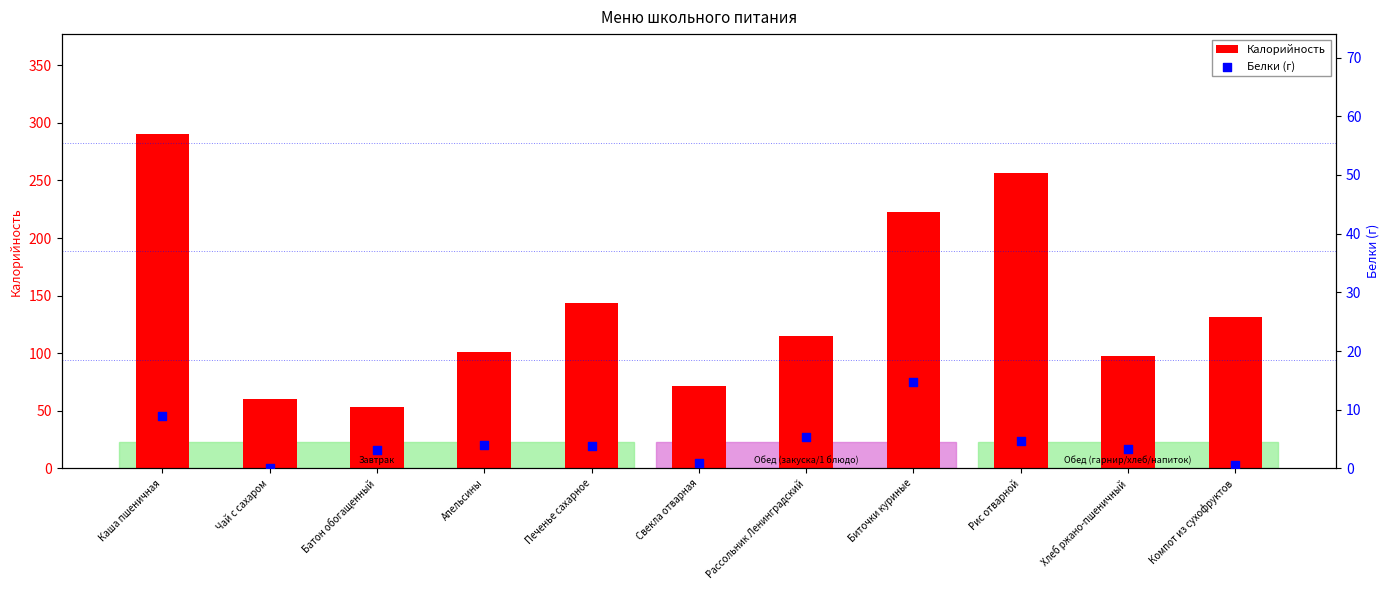

Which series contains the highest Y value?

Калорийность